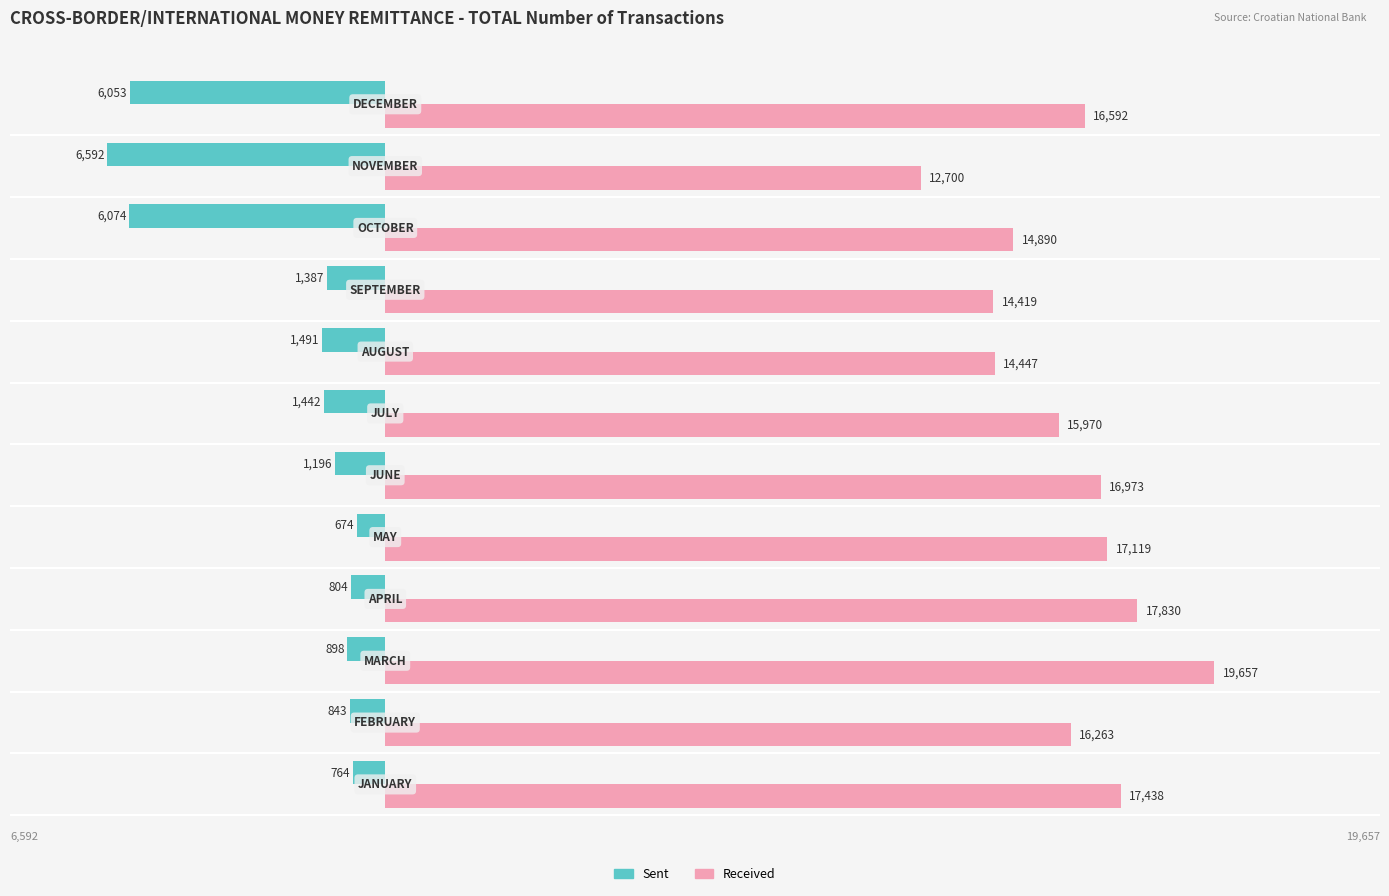

What is the difference between the maximum and second lowest values in the Received series?

5238